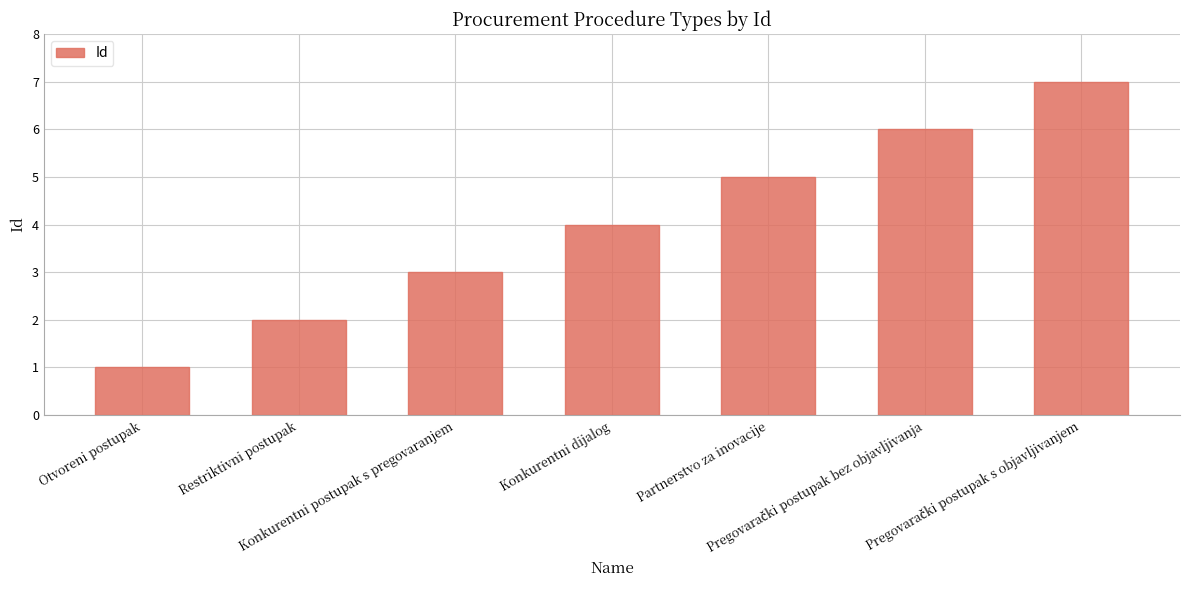

What is the maximum value shown in the chart?

7